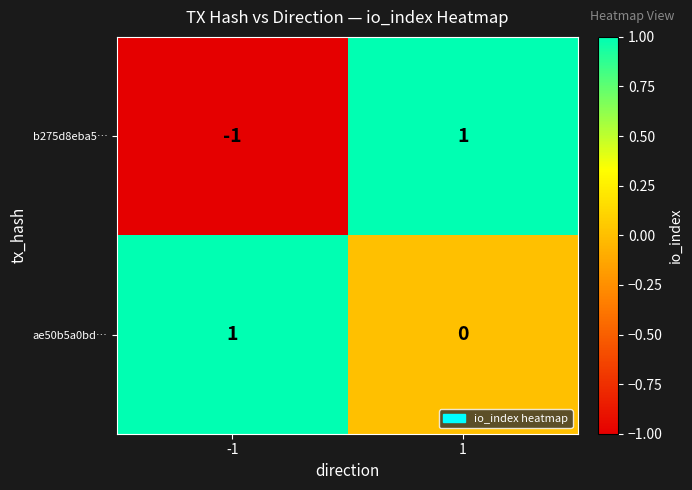

Between -1 and 1, which series saw the biggest shift?

b275d8eba5…